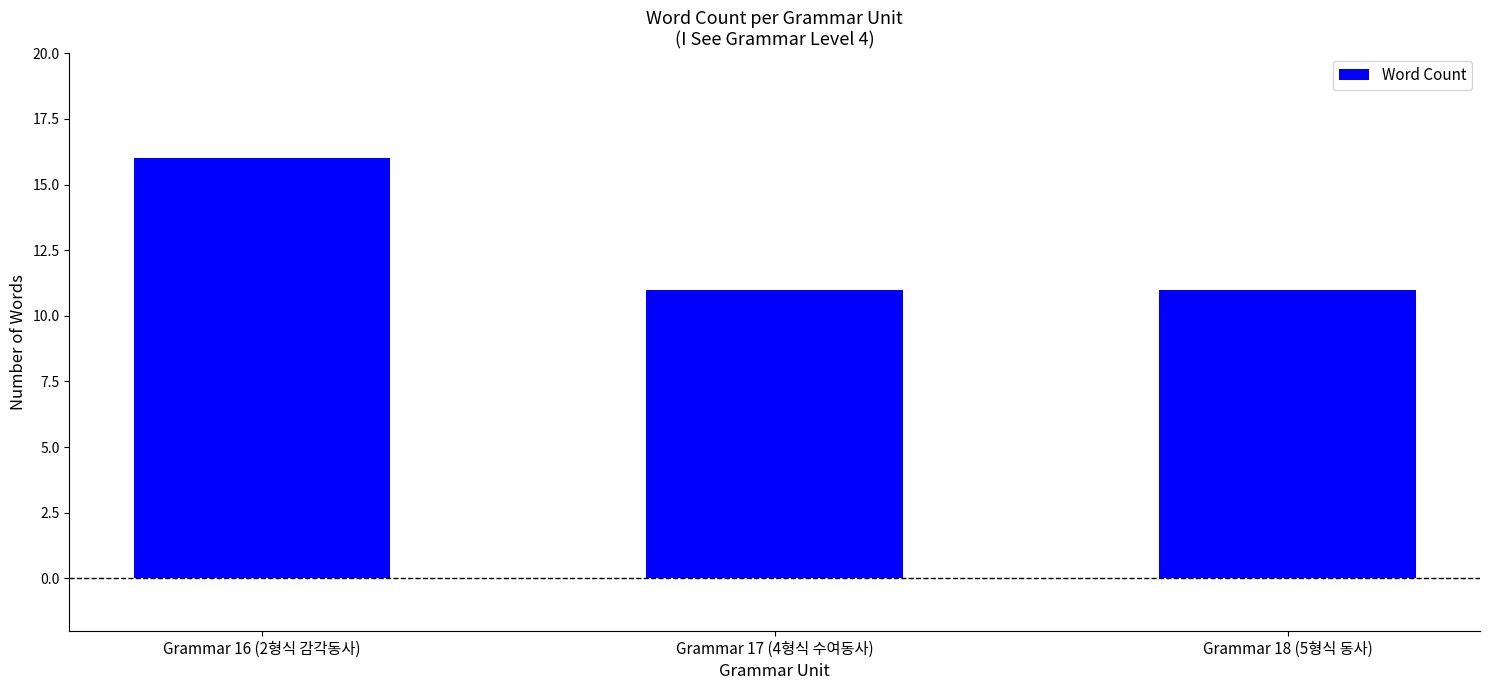

What is the maximum value shown in the chart?

16